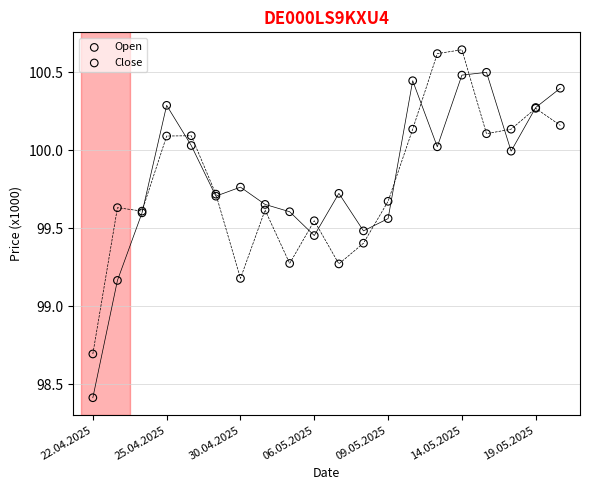

Which series contains the lowest Y value?

Open